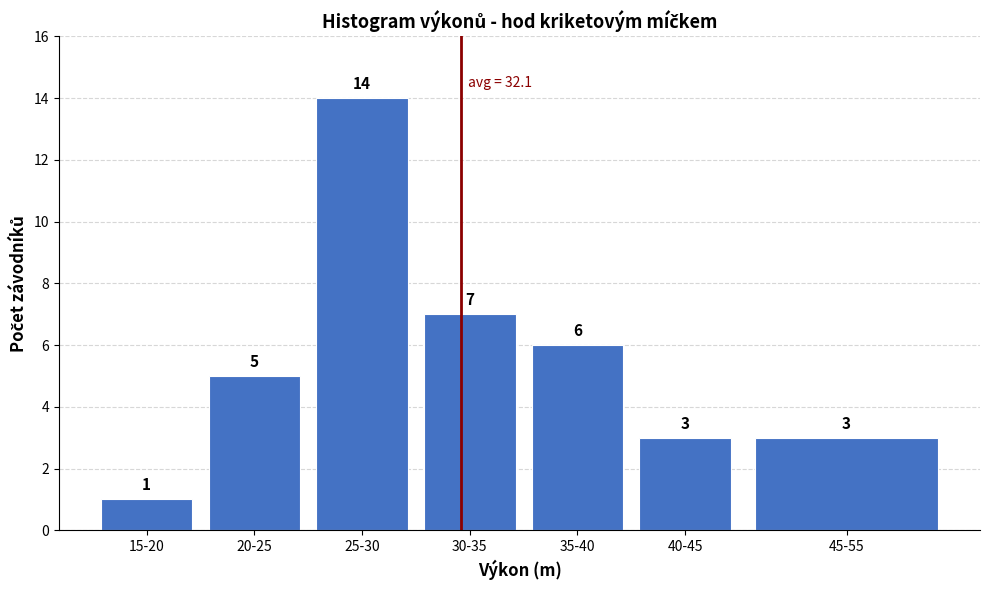

Reading right to left, what are all the values shown in this chart?

3	3	6	7	14	5	1